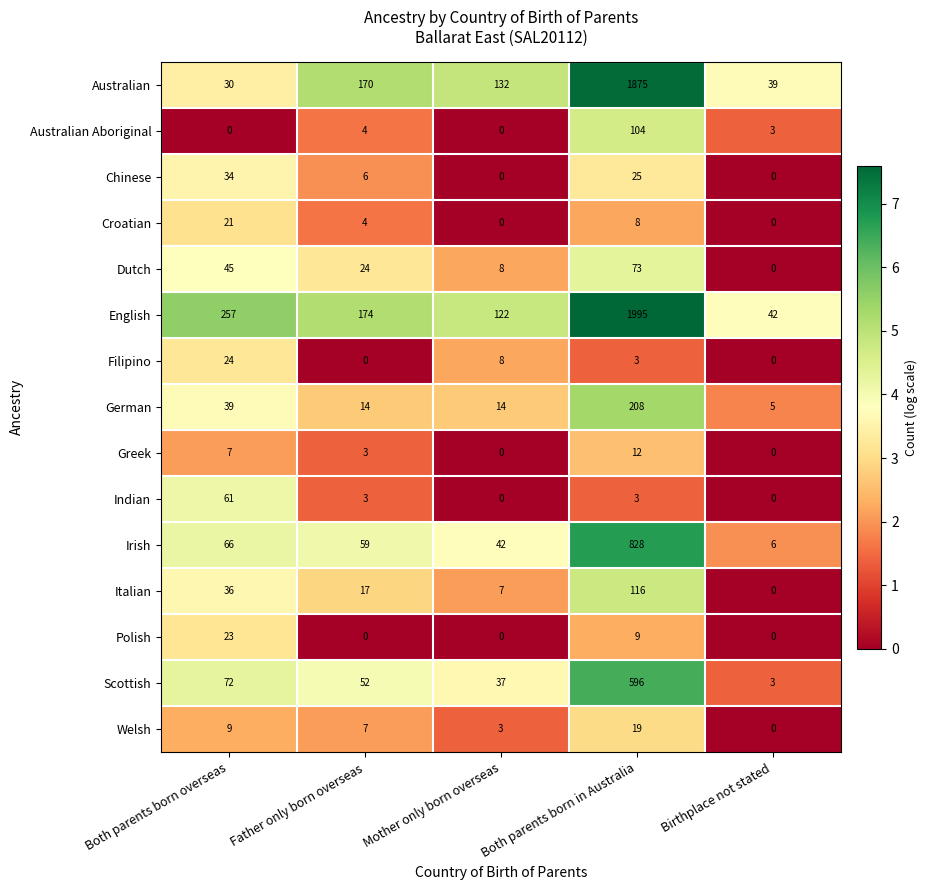

Which series has the widest spread of values?

English